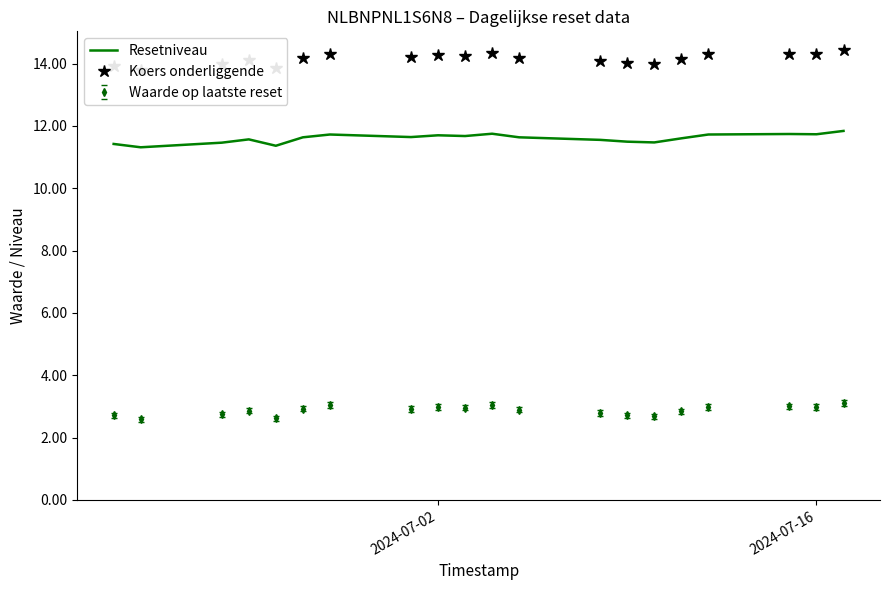

True or false: Resetniveau and Waarde op laatste reset intersect in this chart.

False